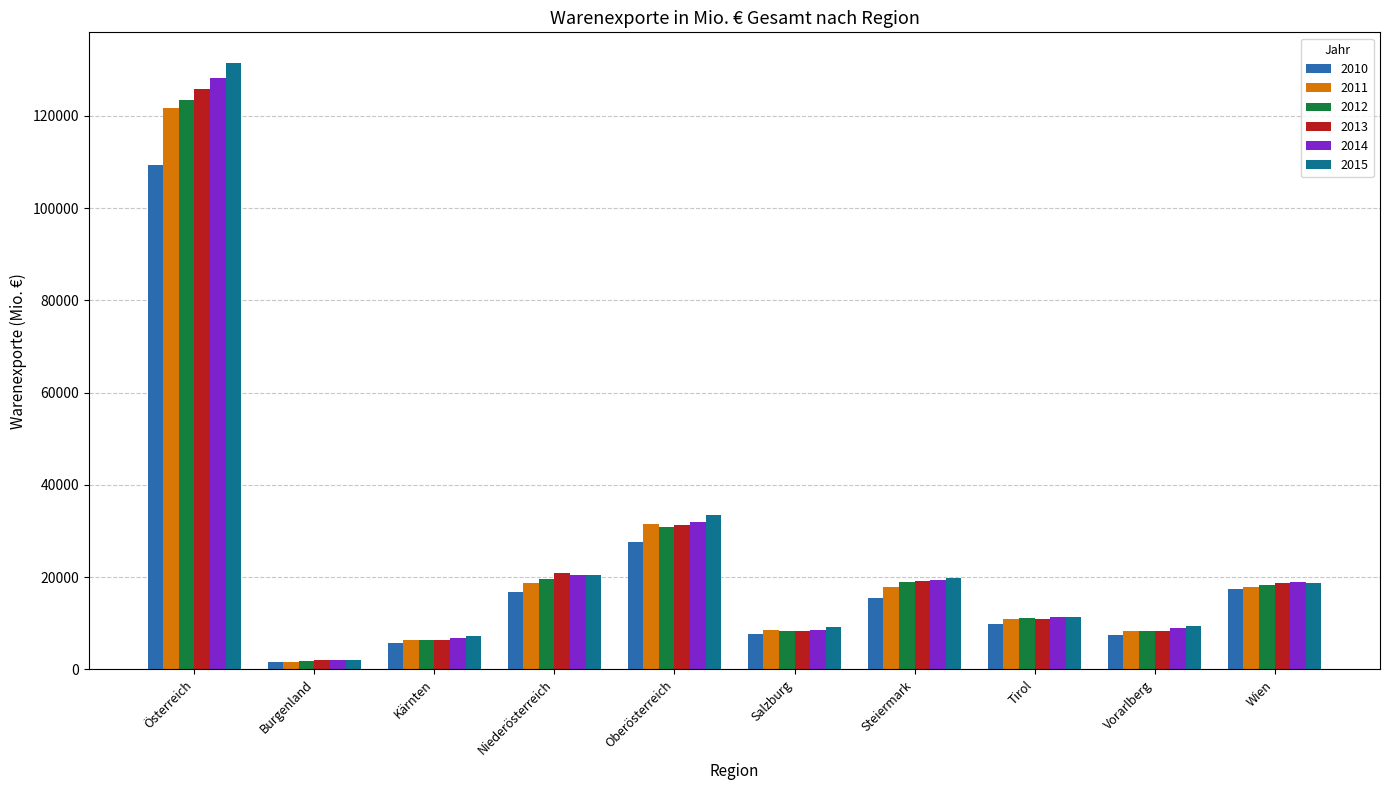

At which category is the sum across all series the highest?

Österreich